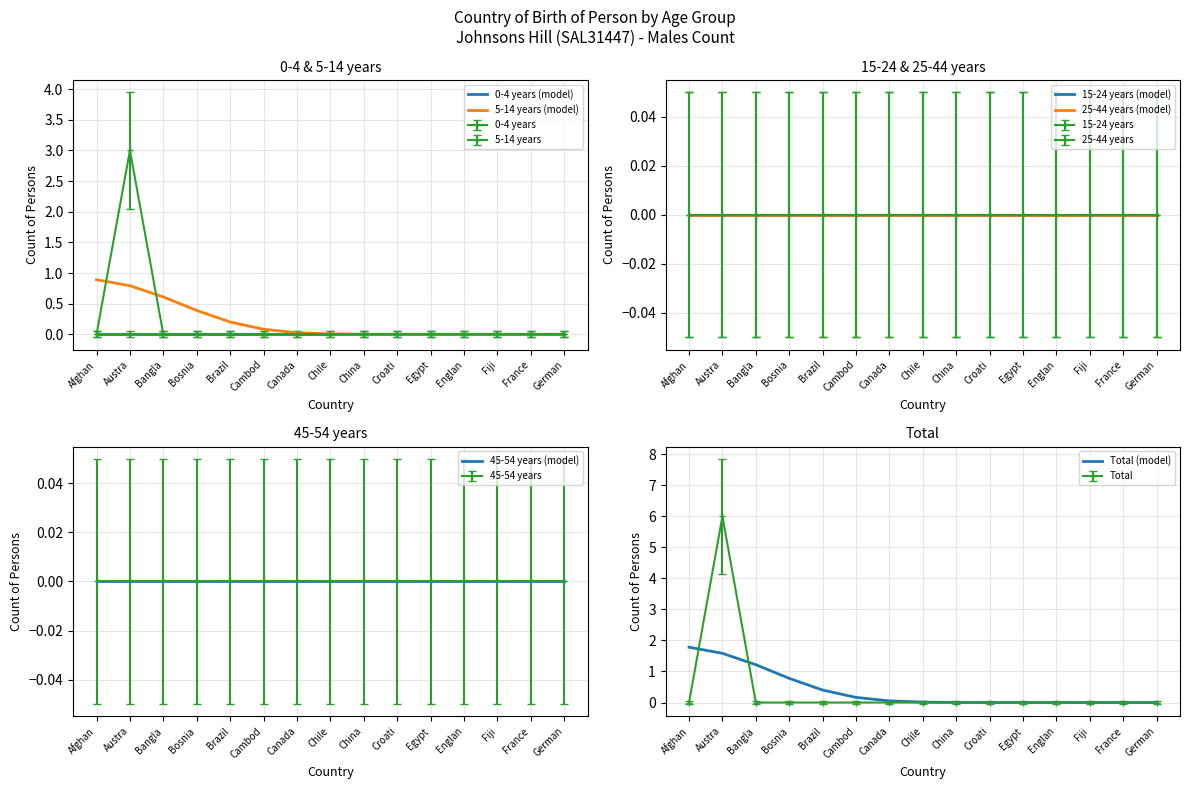

True or false: Total (model) and 0-4 years (model) intersect in this chart.

False